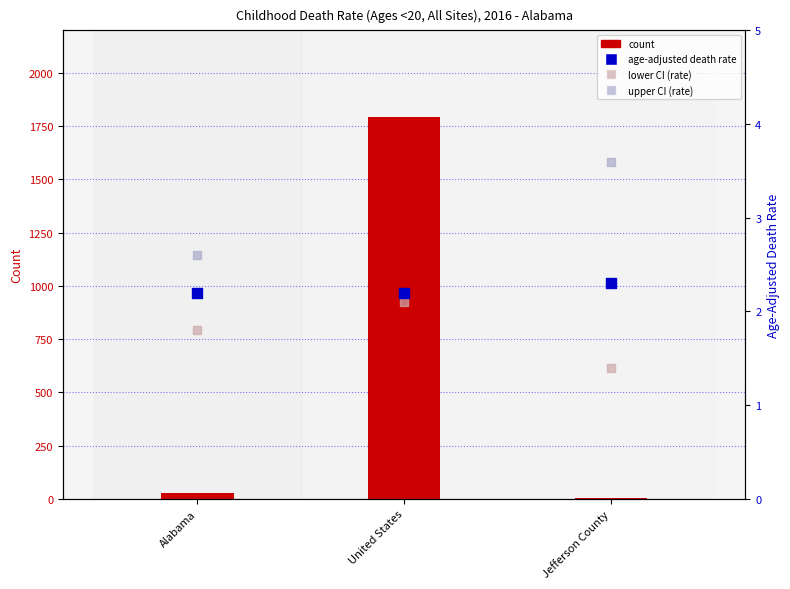

What is the total value across all series at Alabama?

33.6